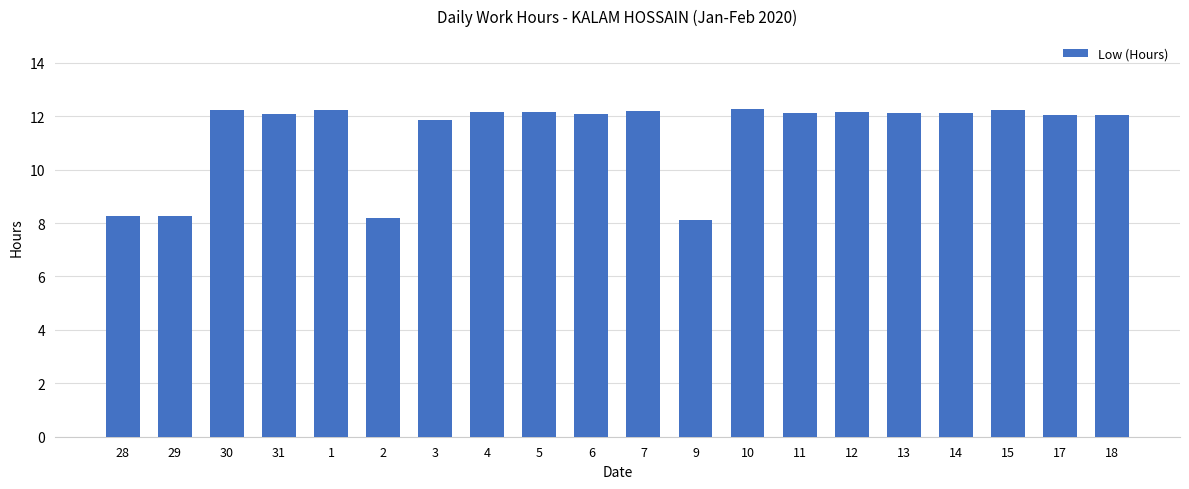

What is the greatest value displayed?

12.3